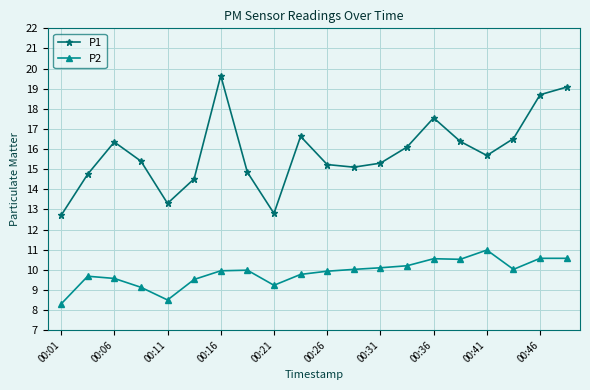

How many values in the P1 series exceed 15?

14